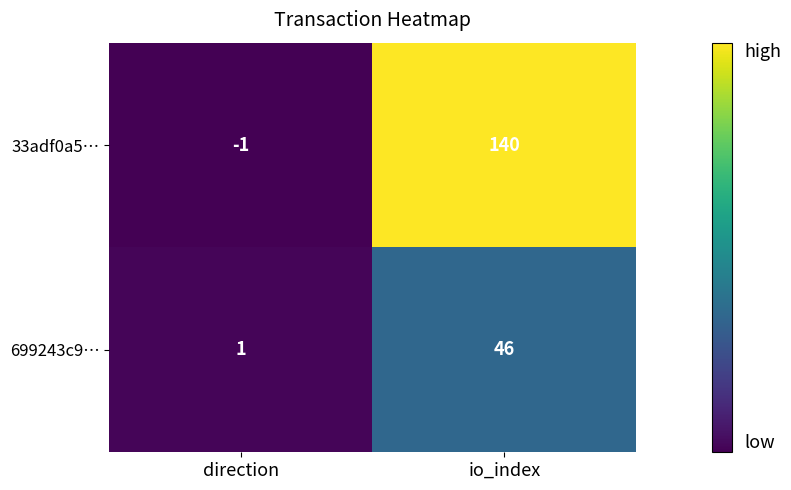

What is the smallest value displayed?

-1